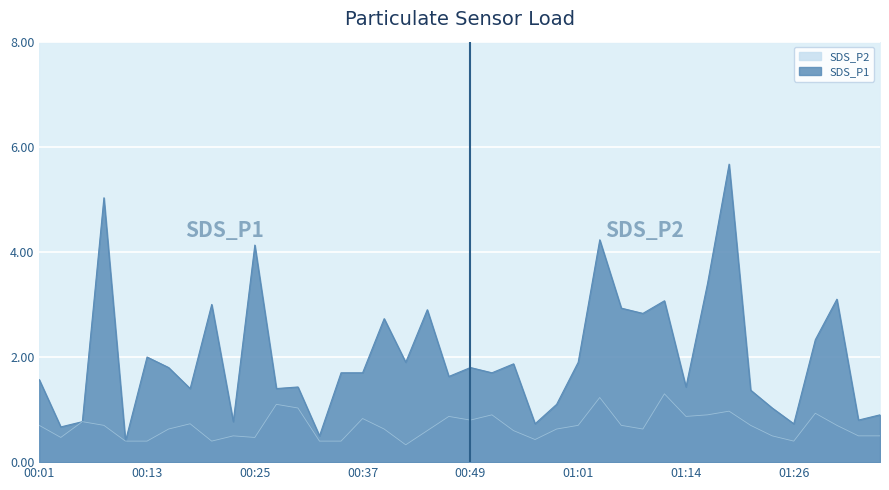

What is the label of the 17th point from the right?

00:57